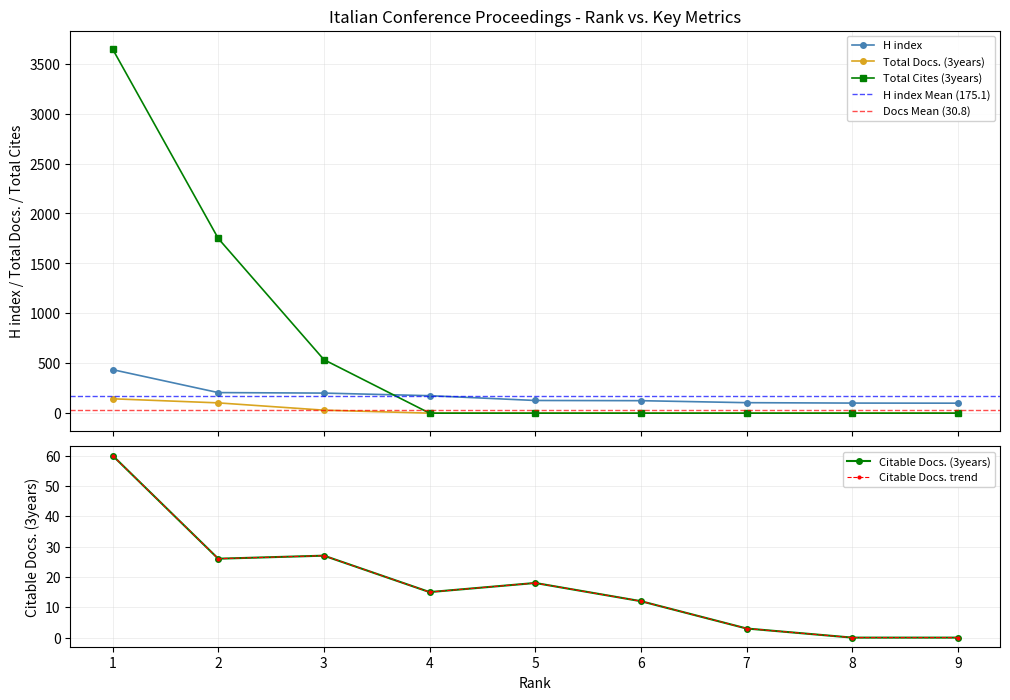

What is the average value of the H index series?

175